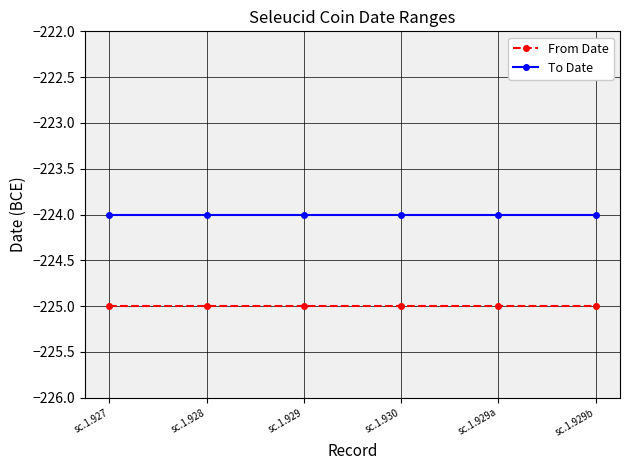

True or false: To Date and From Date cross at least once.

False